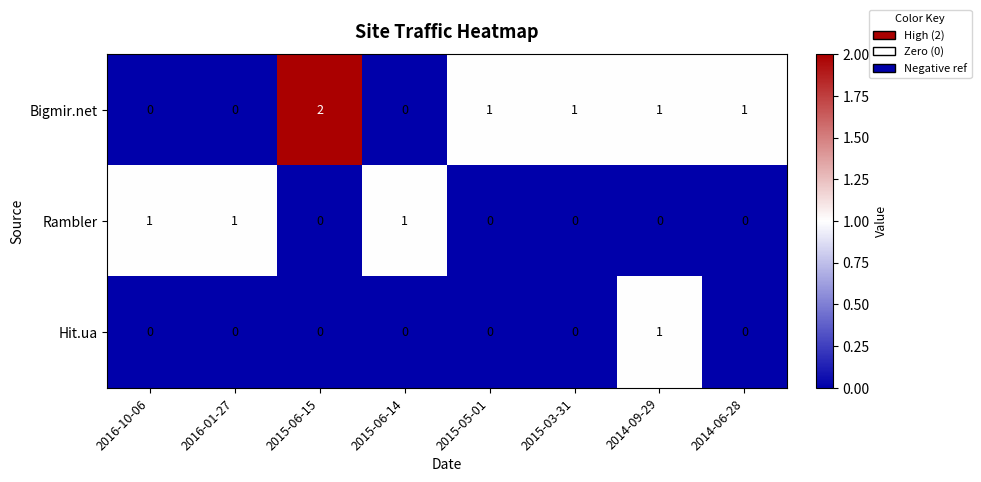

The value of Bigmir.net at 2015-05-01 is 1. True or false?

True